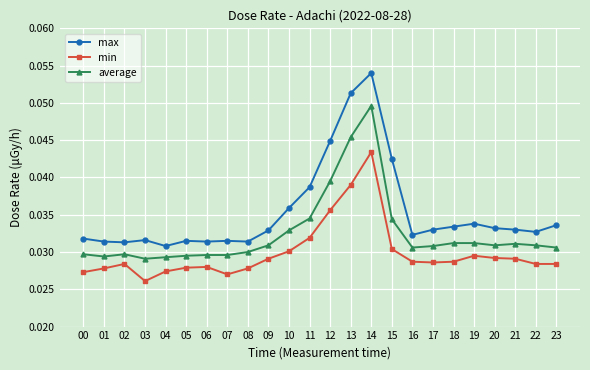

True or false: average has more than 0 points higher than both neighbors.

True